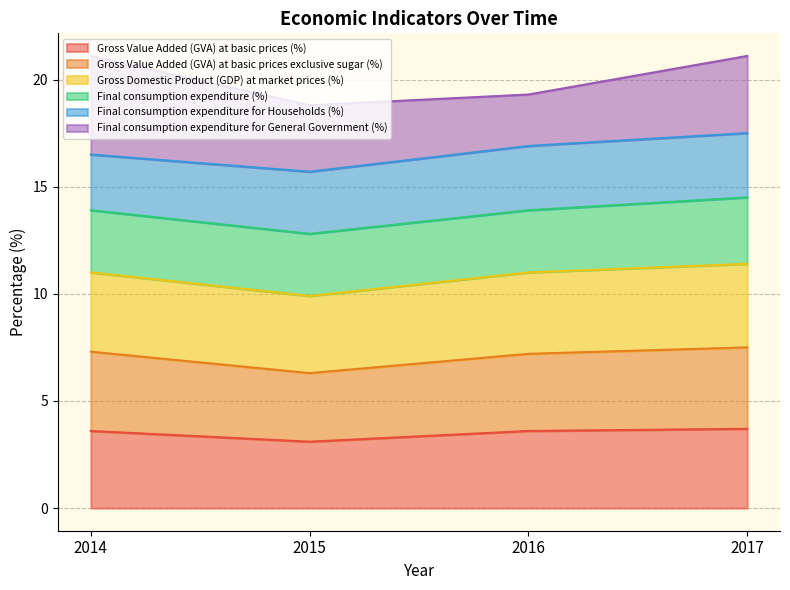

What is the total value across all series at 2015?

18.8